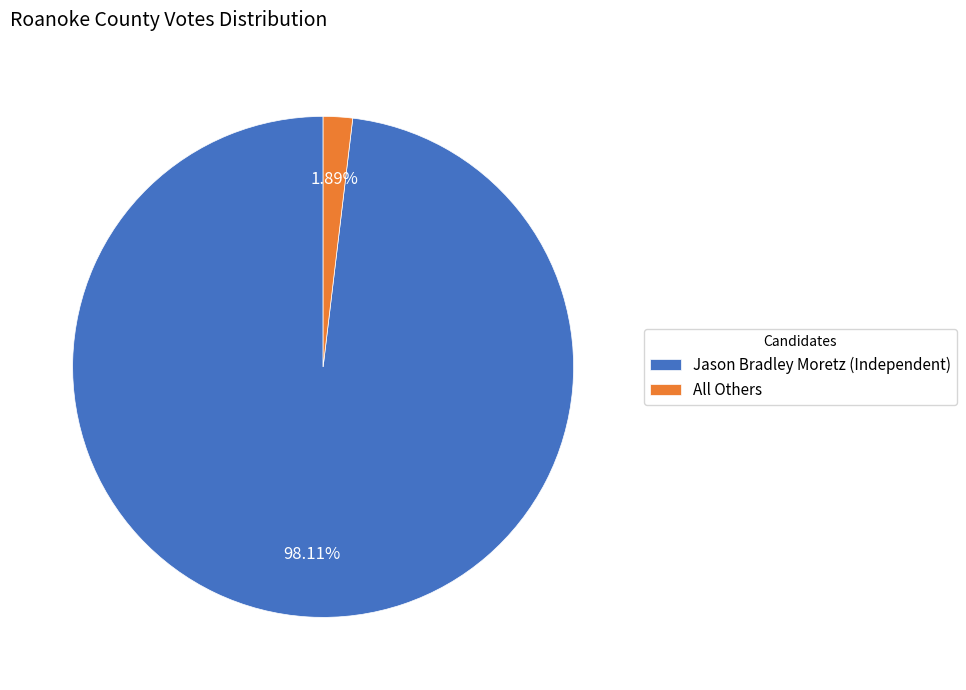

Is there a majority slice in this chart?

Yes